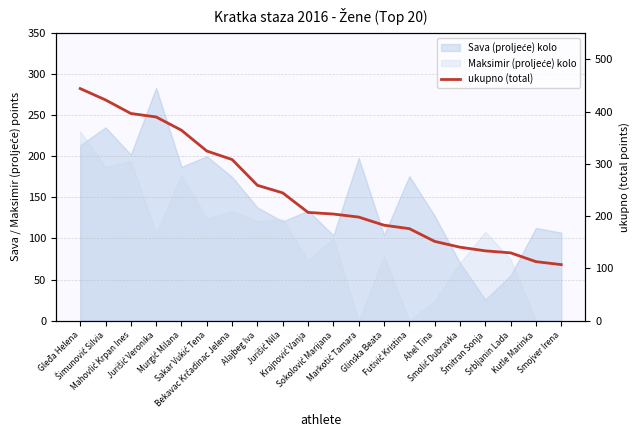

Between Gleđa Helena and Smolić Dubravka, which is larger?

Gleđa Helena